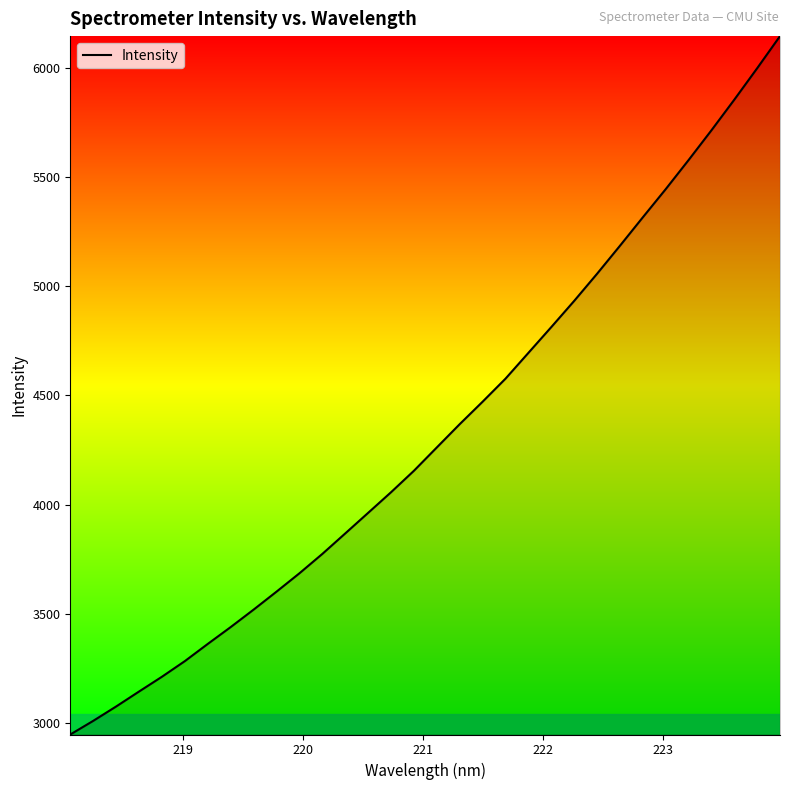

Reading left to right, what are all the values shown in this chart?

2947.2	3009.6	3075.3	3143.9	3211.6	3283.2	3361.9	3439.0	3518.8	3601.1	3685.1	3773.8	3867.5	3961.7	4056.1	4154.4	4261.2	4367.8	4470.5	4575.9	4694.0	4812.0	4931.8	5056.0	5184.1	5314.3	5443.3	5576.4	5712.7	5852.9	5996.8	6144.1